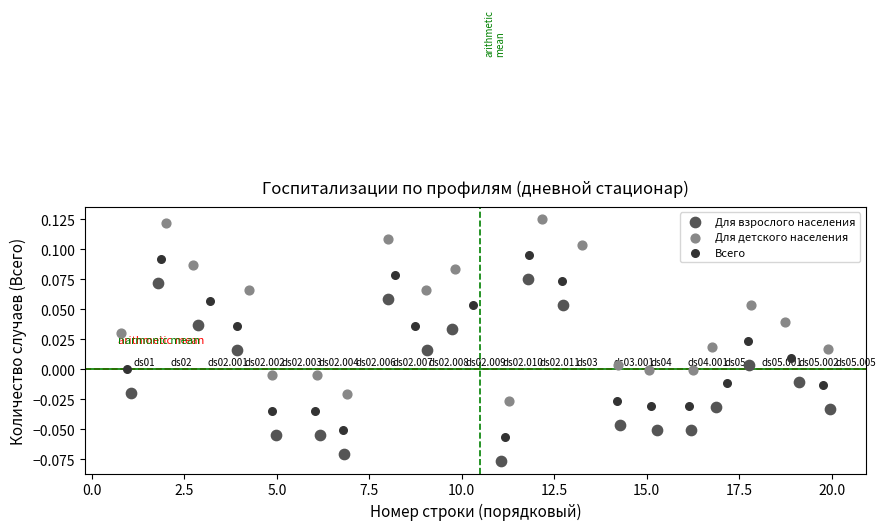

Which series contains the lowest Y value?

Для взрослого населения